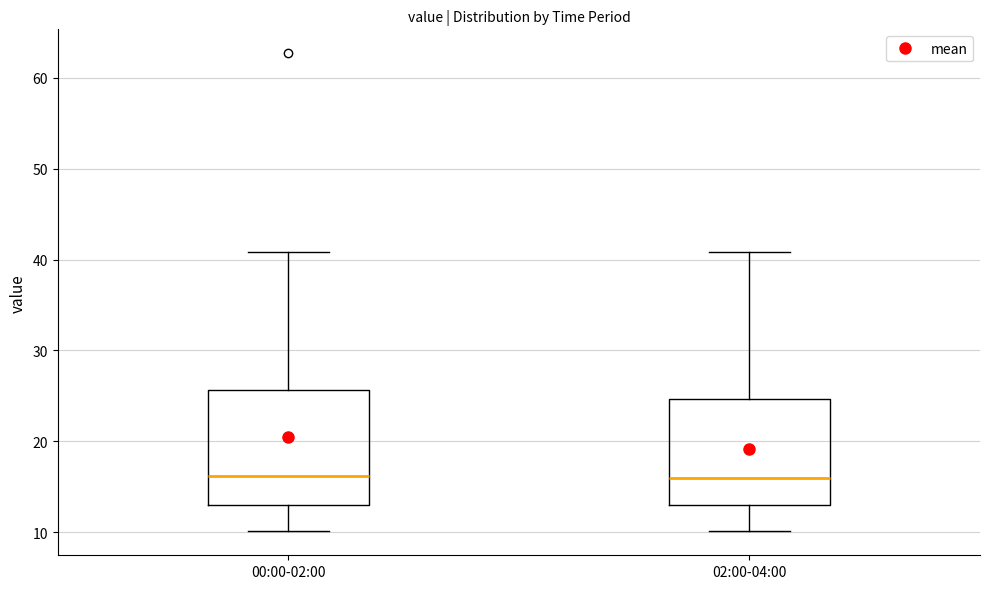

Where is the upper edge of the box for 02:00-04:00 on the y-axis? The values are not printed on the chart, so give them approximately, as read against the axis.

25